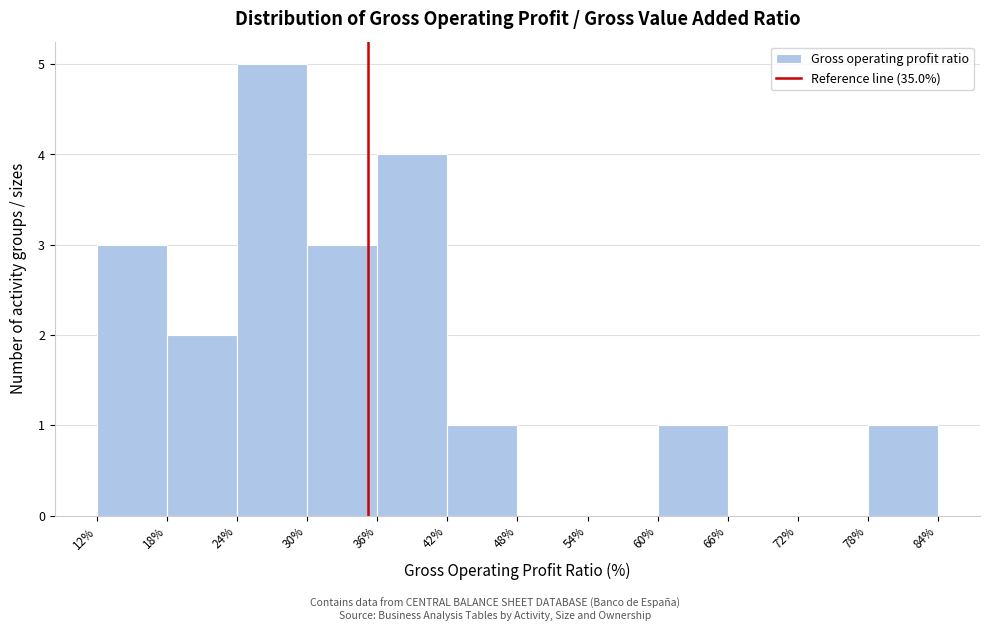

Reading left to right, transcribe this chart: for each bar, give the range it covers on the x-axis and its height. The values are not printed on the chart, so give them approximately, as read against the axis.

12% to 18%: 3
18% to 24%: 2
24% to 30%: 5
30% to 36%: 3
36% to 42%: 4
42% to 48%: 1
48% to 54%: 0
54% to 60%: 0
60% to 66%: 1
66% to 72%: 0
72% to 78%: 0
78% to 84%: 1